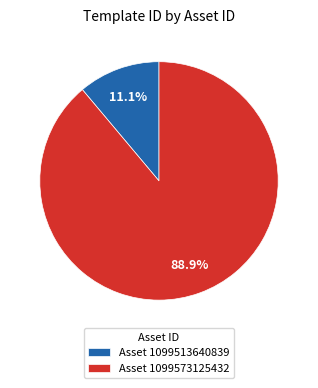

Which category has the smallest portion of the pie?

Asset 1099513640839